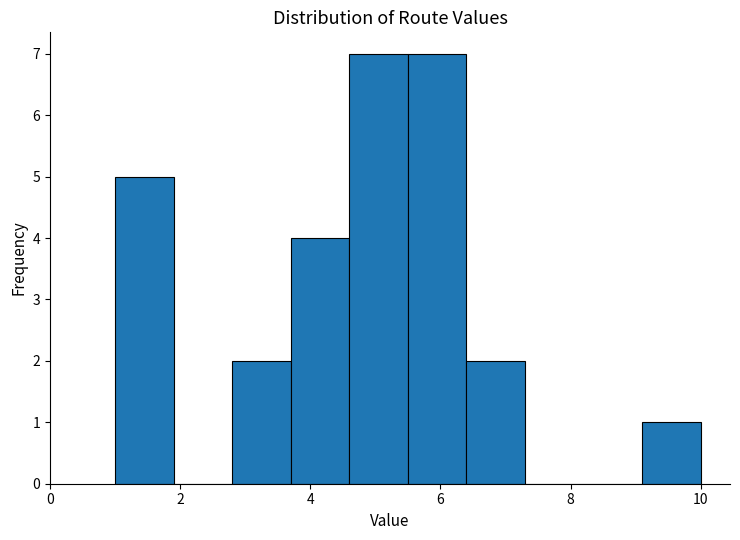

Reading left to right, list every bar in this chart as the range it spans on the x-axis followed by its height. Neither the bar edges nor the heights are printed on the chart, so give them approximately, as read against the axes.

1.0 to 1.9: 5
1.9 to 2.8: 0
2.8 to 3.7: 2
3.7 to 4.6: 4
4.6 to 5.5: 7
5.5 to 6.4: 7
6.4 to 7.3: 2
7.3 to 8.2: 0
8.2 to 9.1: 0
9.1 to 10.0: 1